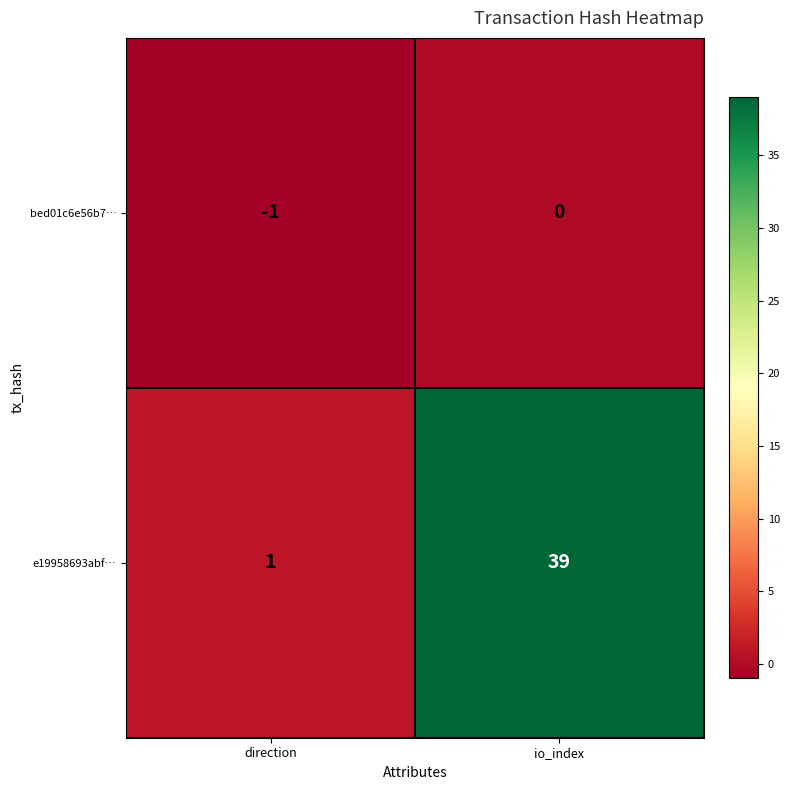

List the series in order of their peak value, lowest first.

bed01c6e56b7…, e19958693abf…